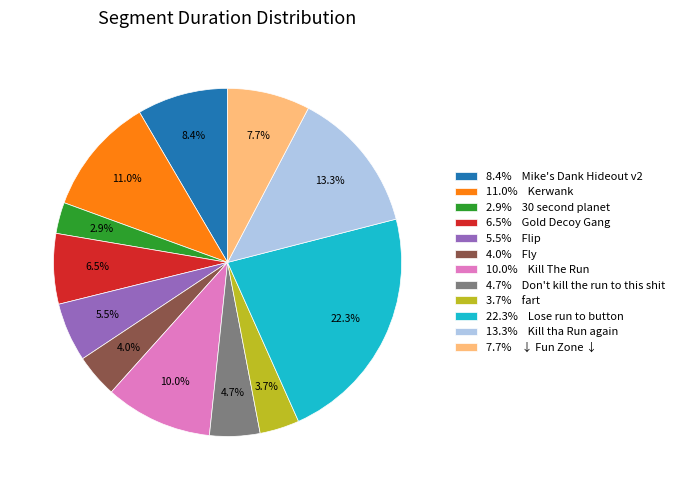

What is the ratio of the value at 7.7% ↓ Fun Zone ↓ to the value at 10.0% Kill The Run?

0.8